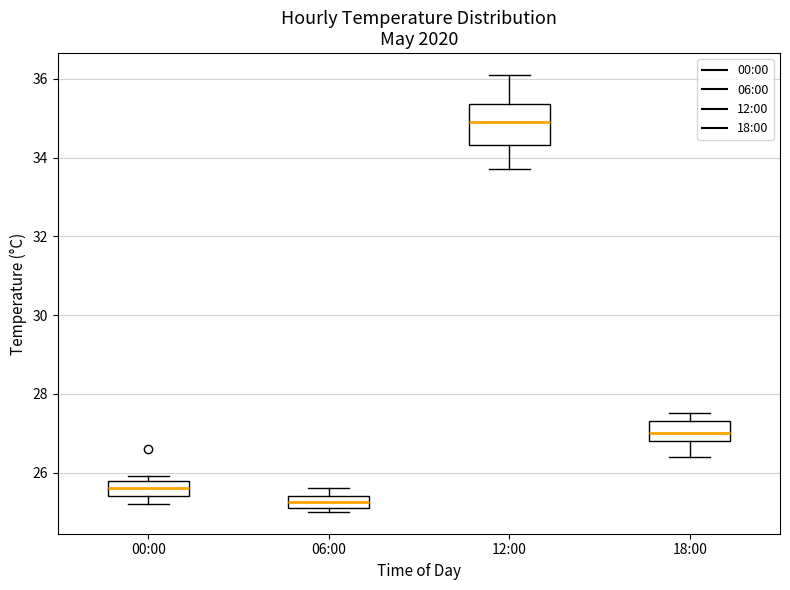

Where is the lower edge of the box for 00:00 on the y-axis? The values are not printed on the chart, so give them approximately, as read against the axis.

25.4